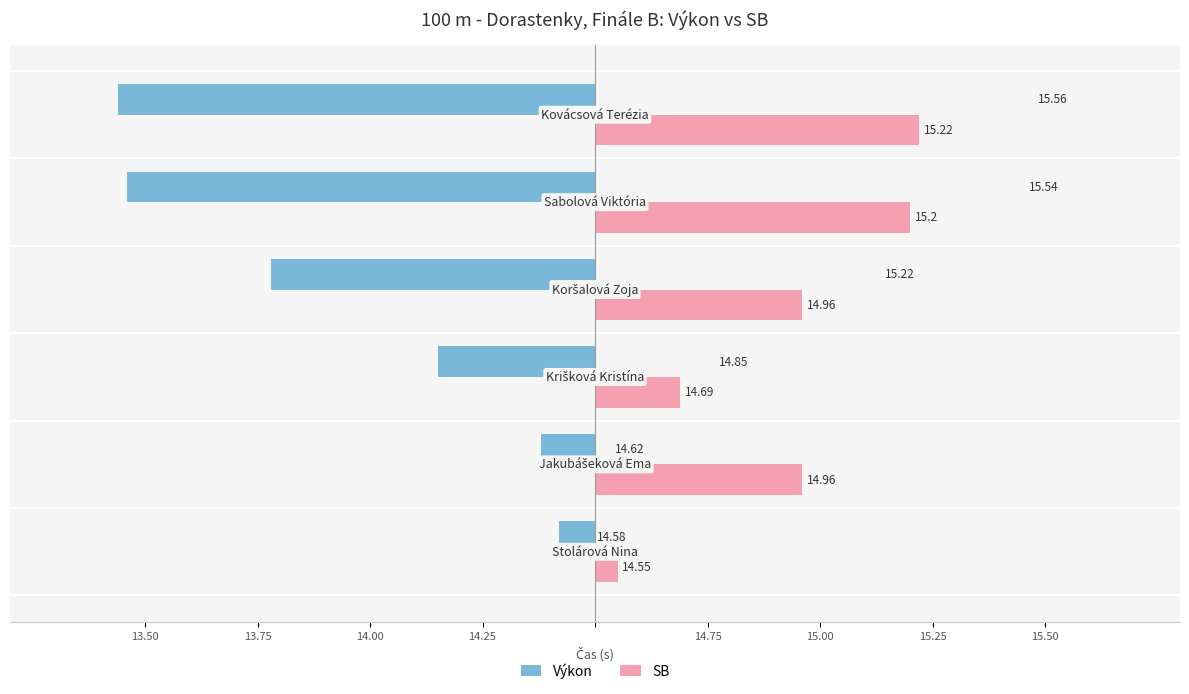

What are all the series names shown in the legend?

Výkon, SB